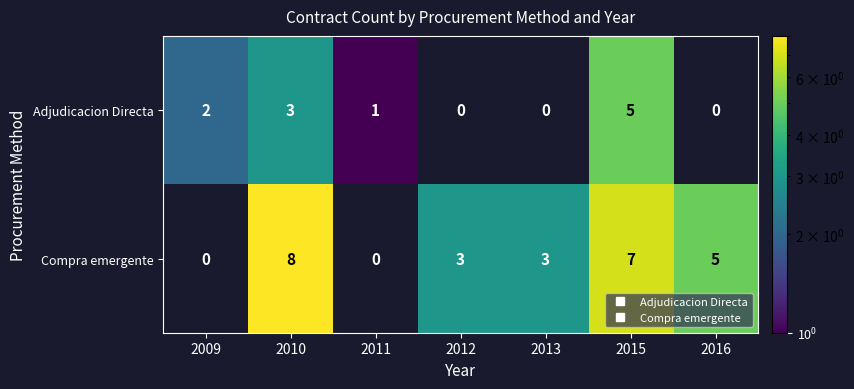

At how many categories does at least one series exceed 0?

7